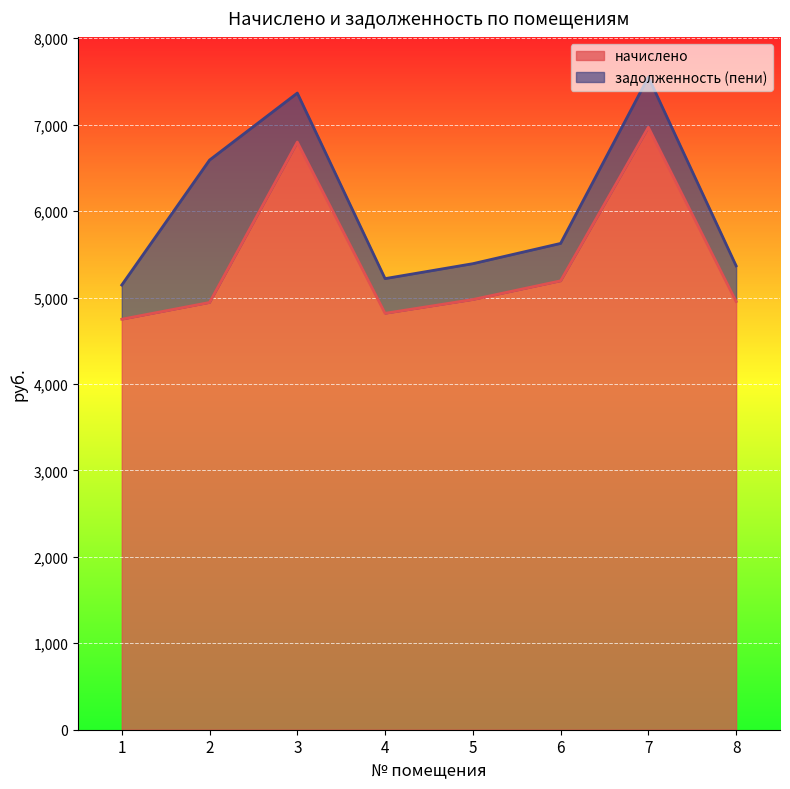

Which has a higher value, 2 or 1?

2